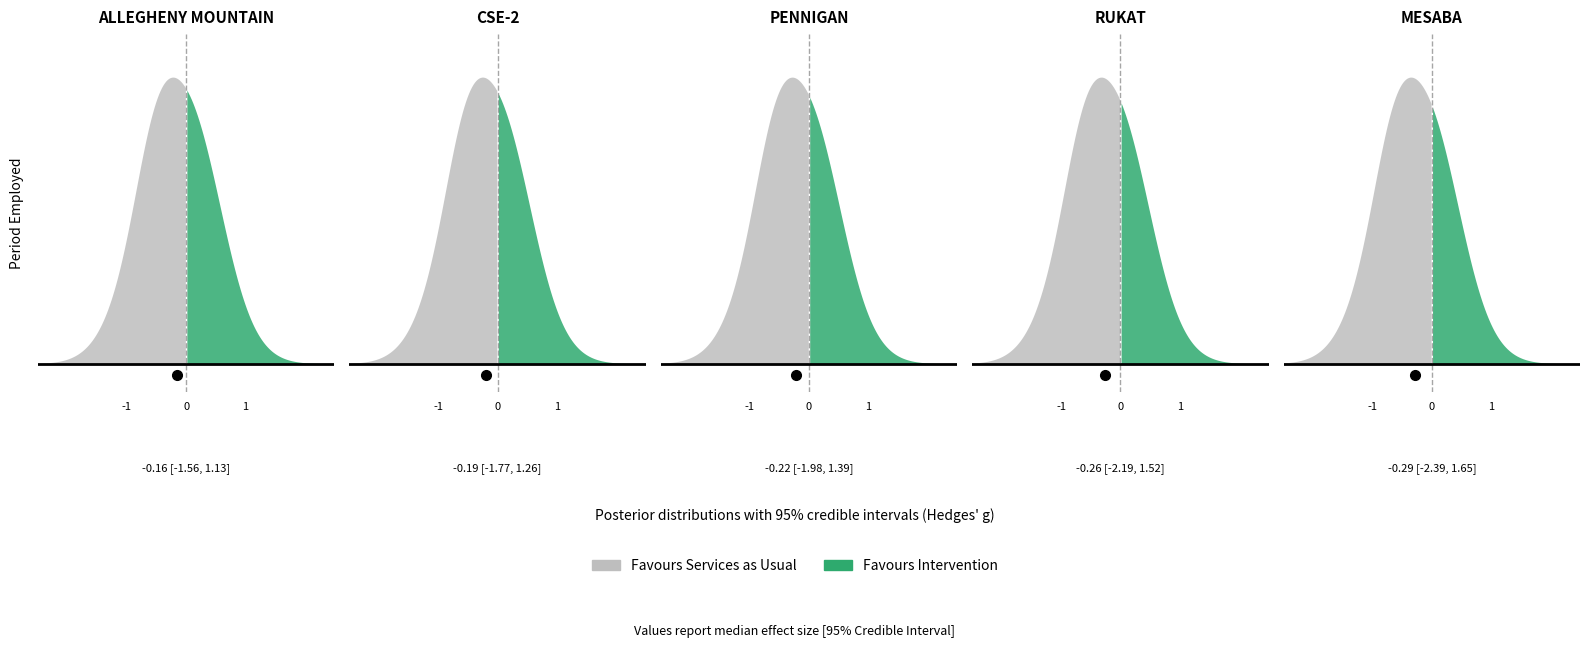

How many Favours Intervention values are between 0 and 1?

10